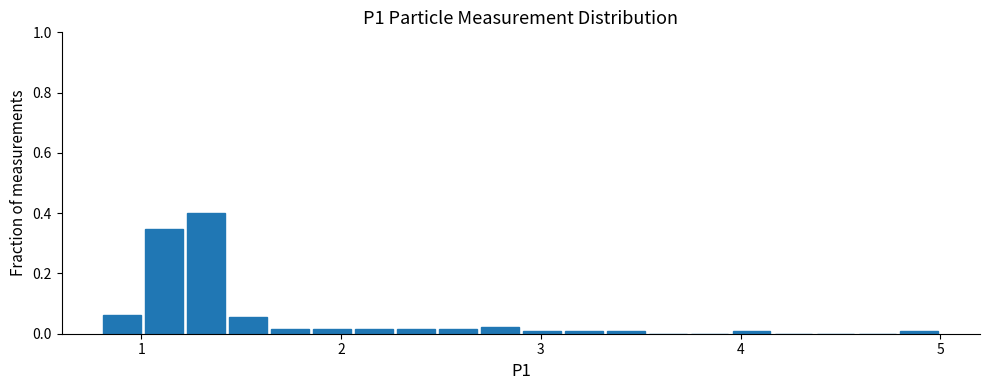

Read against the x-axis, roughly where is the centre of the tallest bar?

1.3